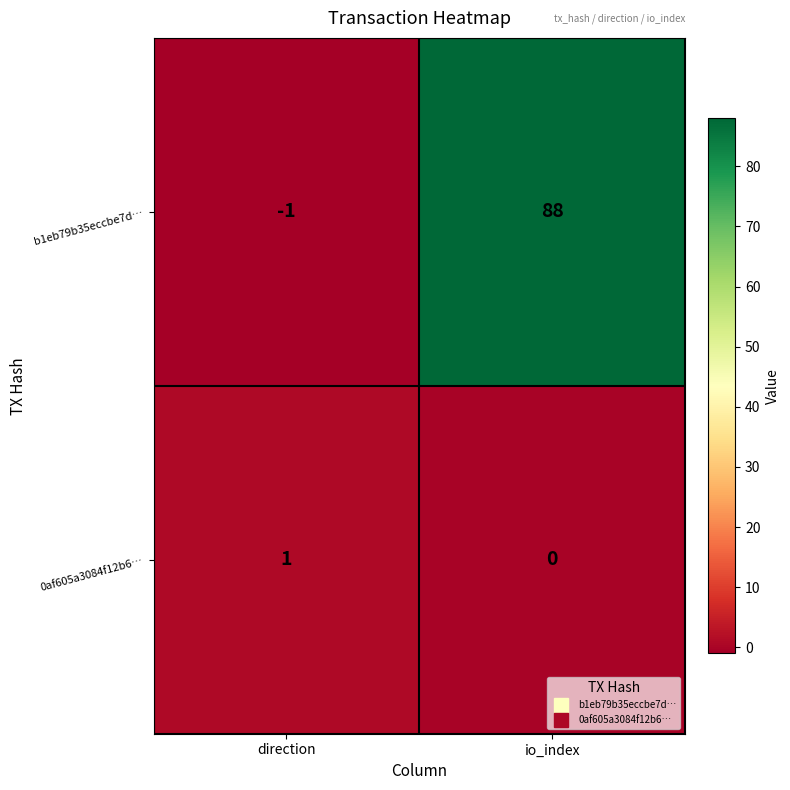

Reading left to right, list all the values displayed in this chart.

b1eb79b35eccbe7d…: direction=-1	io_index=88
0af605a3084f12b6…: direction=1	io_index=0